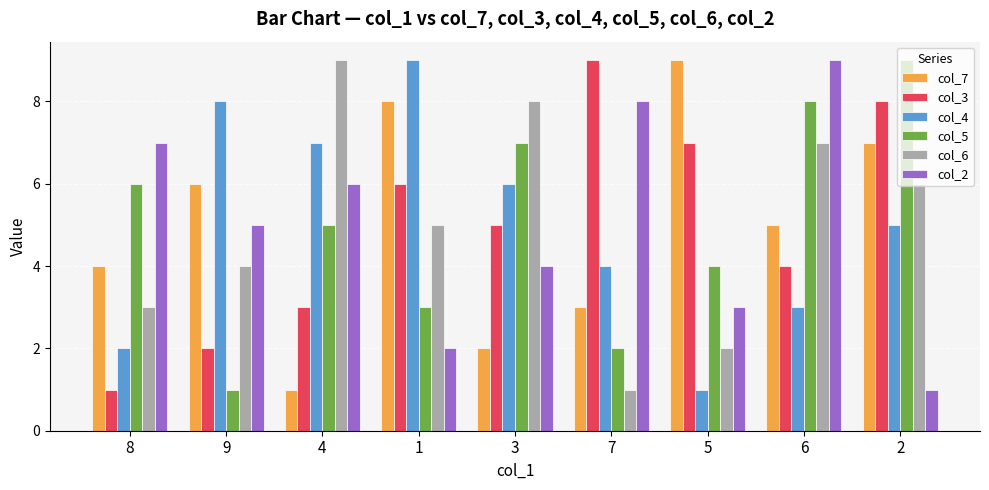

Does the chart contain any negative values?

No